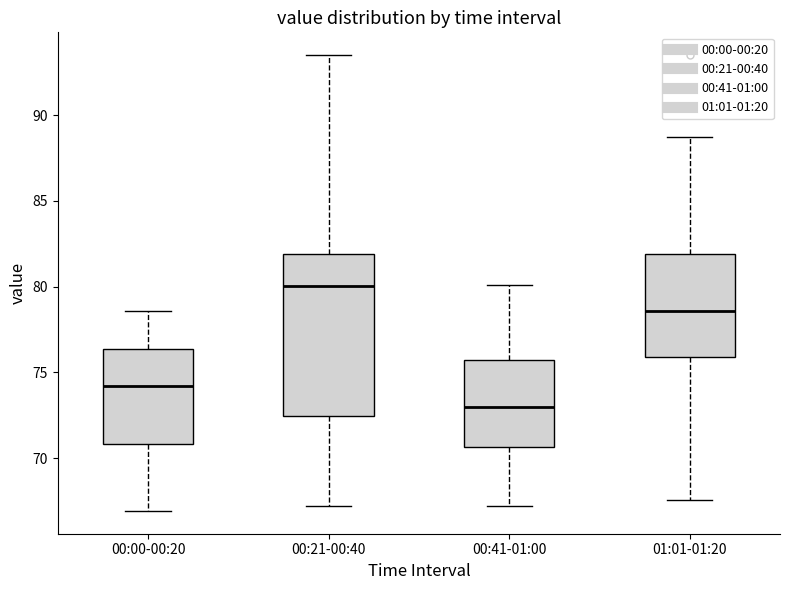

Comparing the boxes themselves (not the whiskers), which one is the tallest?

00:21-00:40